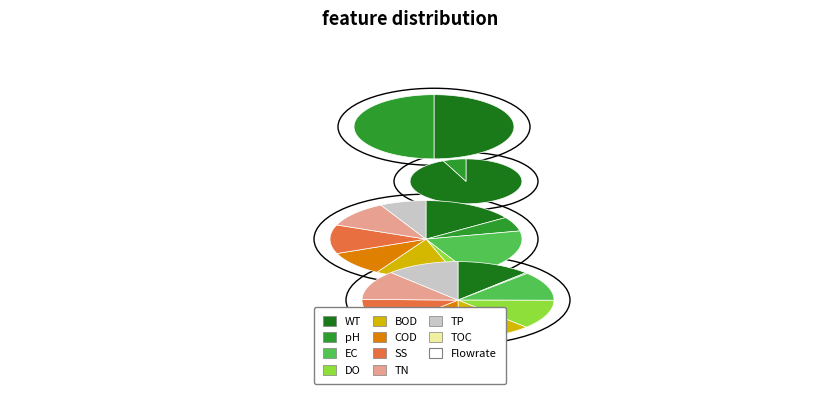

Does any single category account for the majority?

No